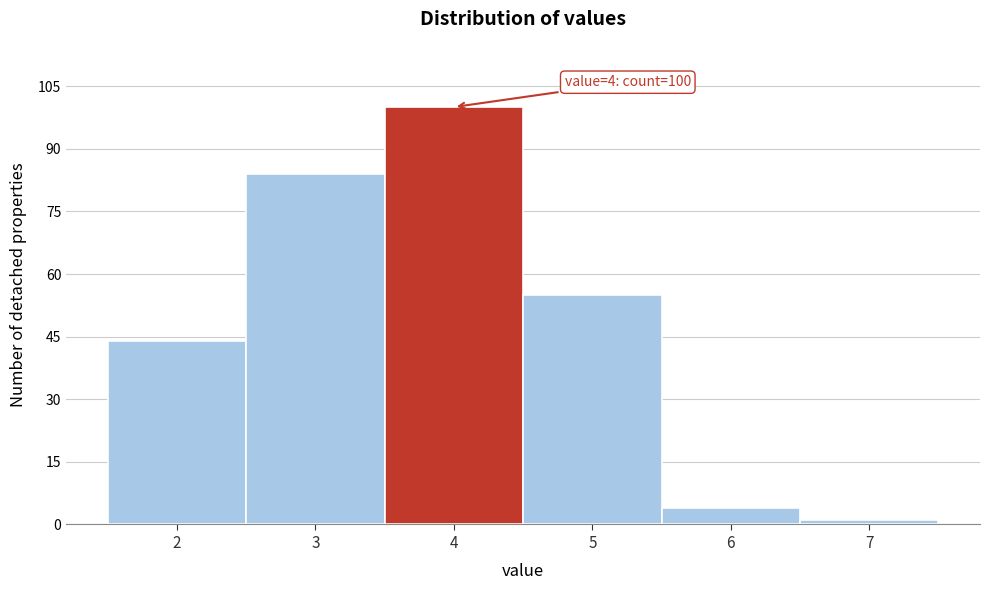

Over which range of the x-axis is the bar tallest?

3.5 to 4.5